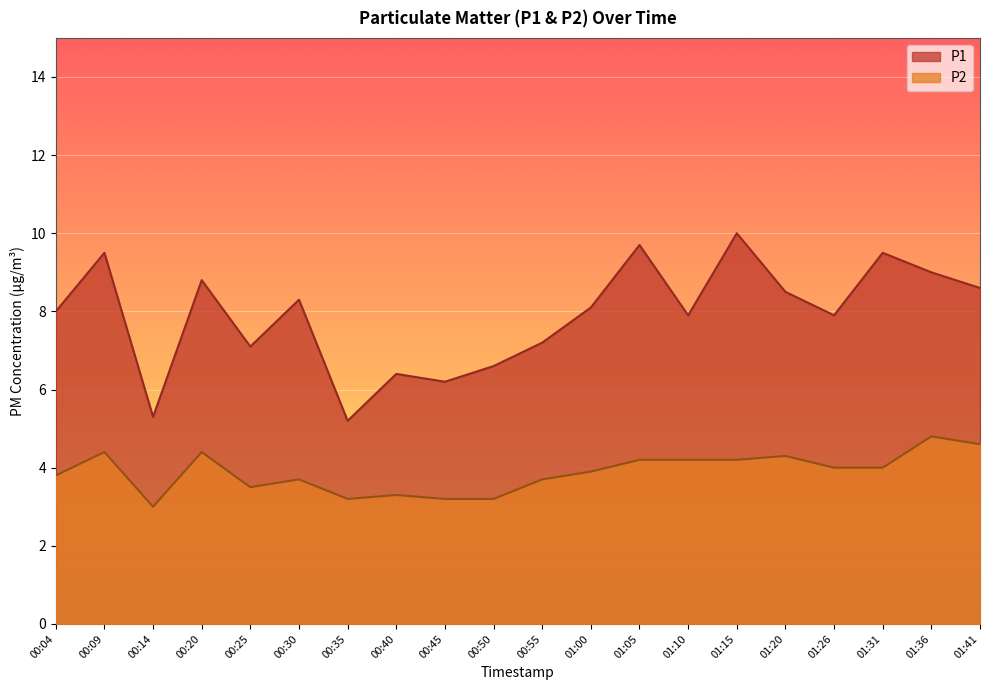

How many values in the P2 series are below 4?

10